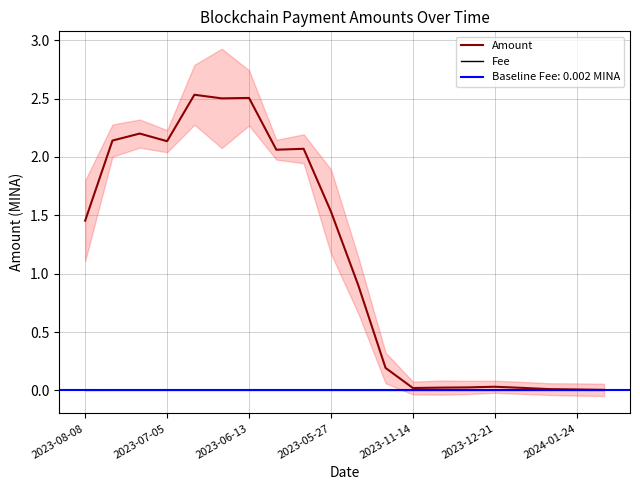

Reading right to left, what are all the values shown in this chart?

Amount: 0.0	0.0	0.0	0.0	0.0	0.0	0.0	0.0	0.2	0.9	1.5	2.1	2.1	2.5	2.5	2.5	2.1	2.2	2.1	1.5
Fee: 0.0	0.0	0.0	0.0	0.0	0.0	0.0	0.0	0.0	0.0	0.0	0.0	0.0	0.0	0.0	0.0	0.0	0.0	0.0	0.0